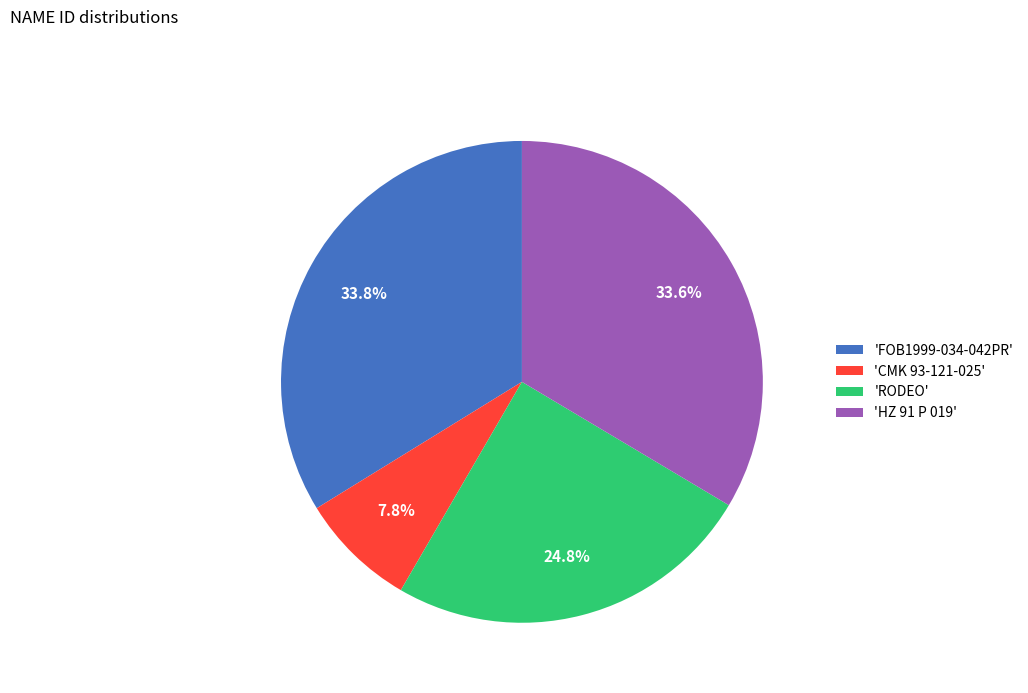

Does any single category account for the majority?

No